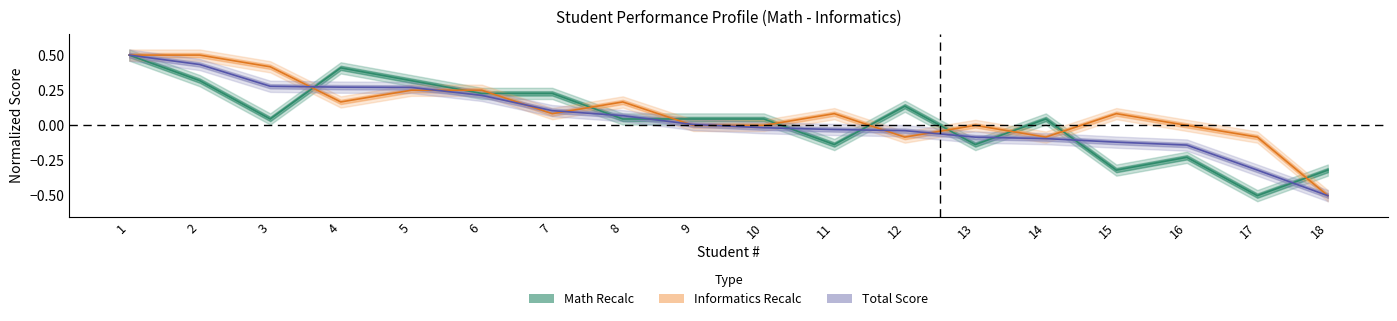

Where does the TOTAL series first go above 0?

1